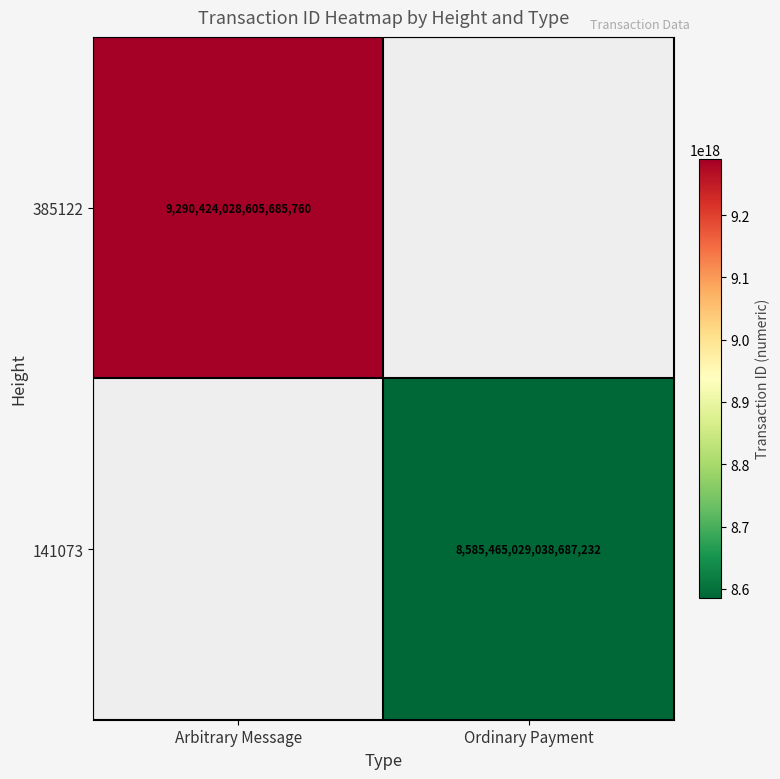

Rank the series by their maximum value, from highest to lowest.

385122, 141073